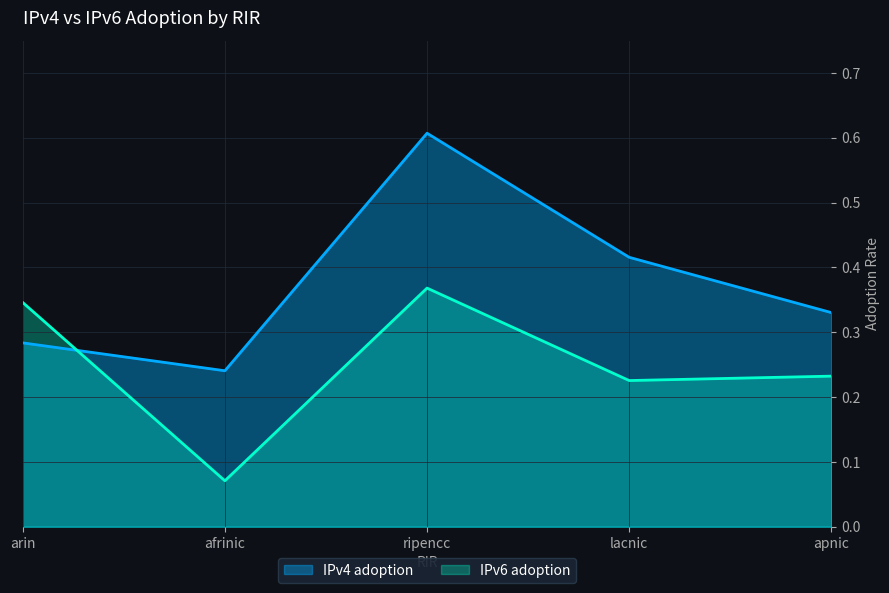

Reading left to right, transcribe all the data shown in this chart.

IPv4 adoption: arin=0.3	afrinic=0.2	ripencc=0.6	lacnic=0.4	apnic=0.3
IPv6 adoption: arin=0.3	afrinic=0.1	ripencc=0.4	lacnic=0.2	apnic=0.2